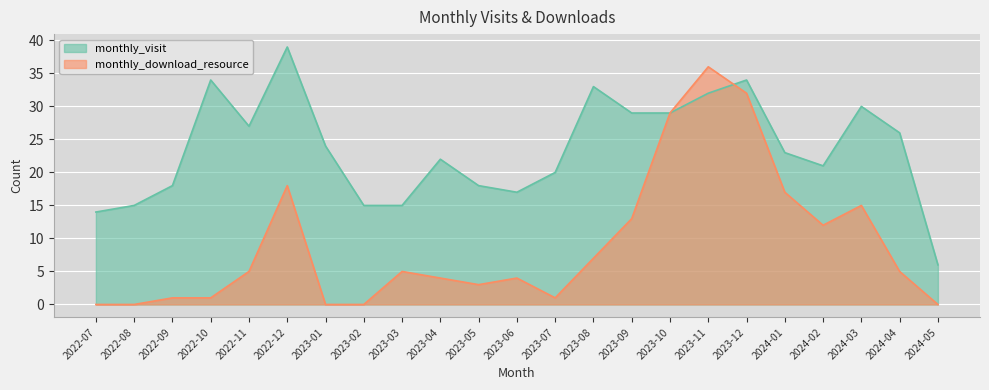

At 2023-05, list the series in order from smallest to largest.

monthly_download_resource, monthly_visit